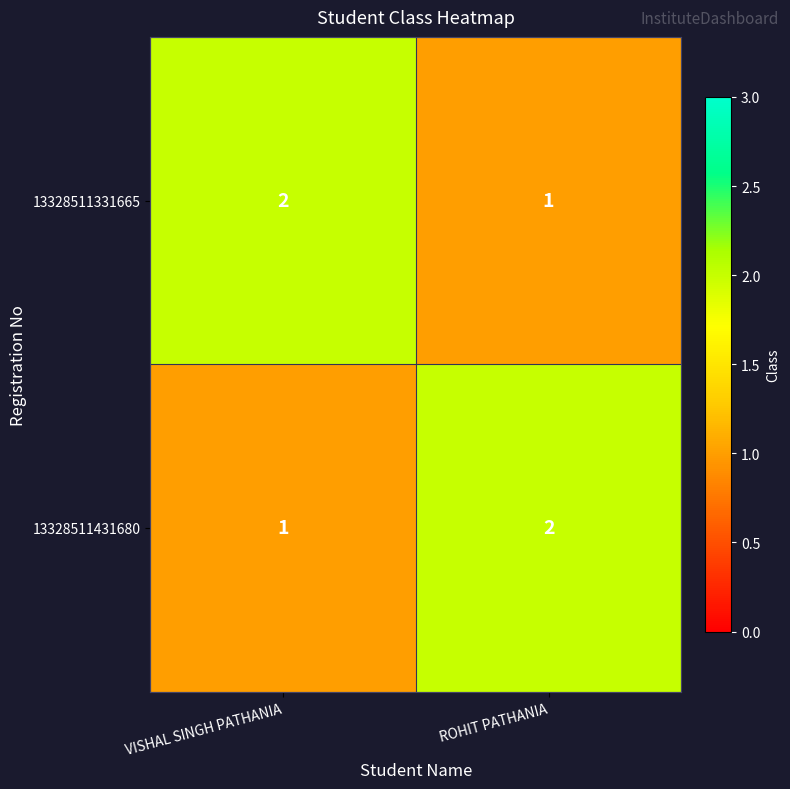

At VISHAL SINGH PATHANIA, list the series in order from largest to smallest.

13328511331665, 13328511431680